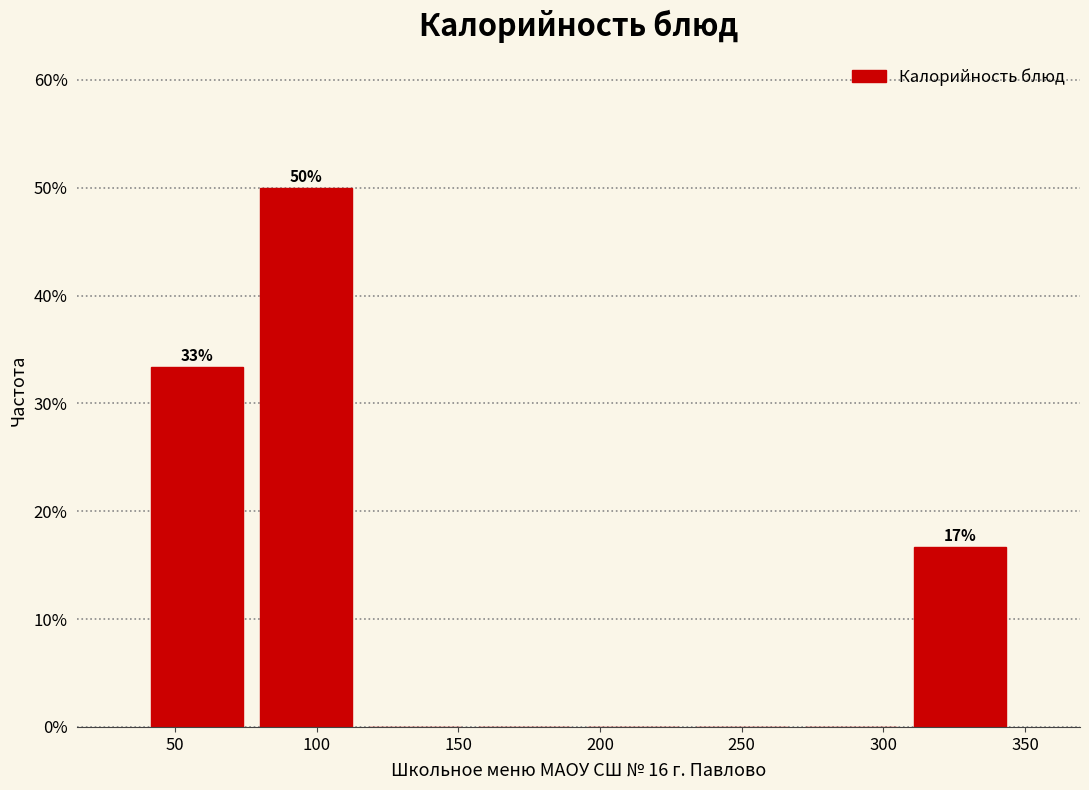

Over which range of the x-axis is the bar tallest?

75 to 115